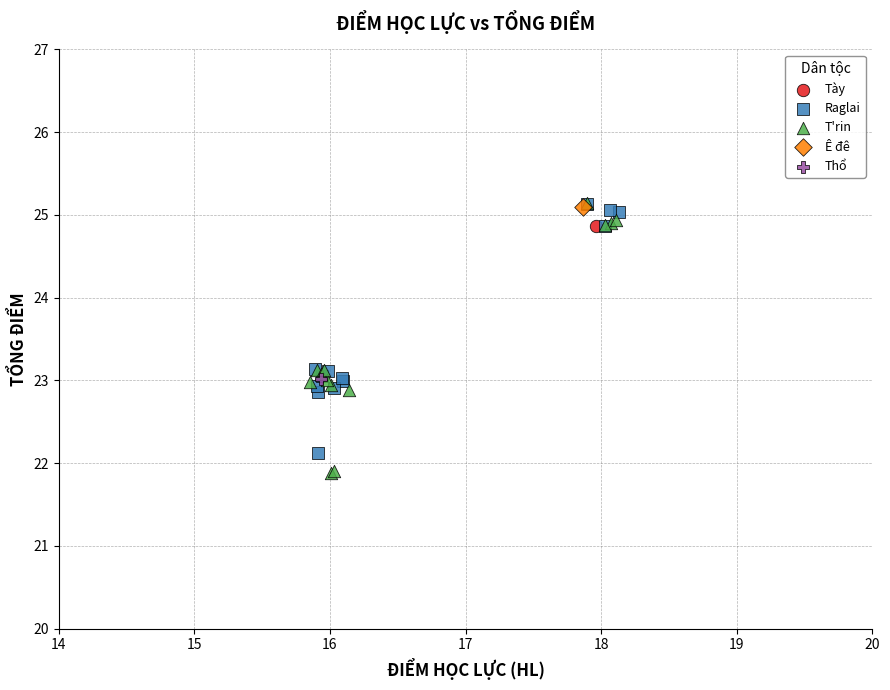

What are all the series names shown in the legend?

Tày, Raglai, T'rin, Ê đê, Thổ